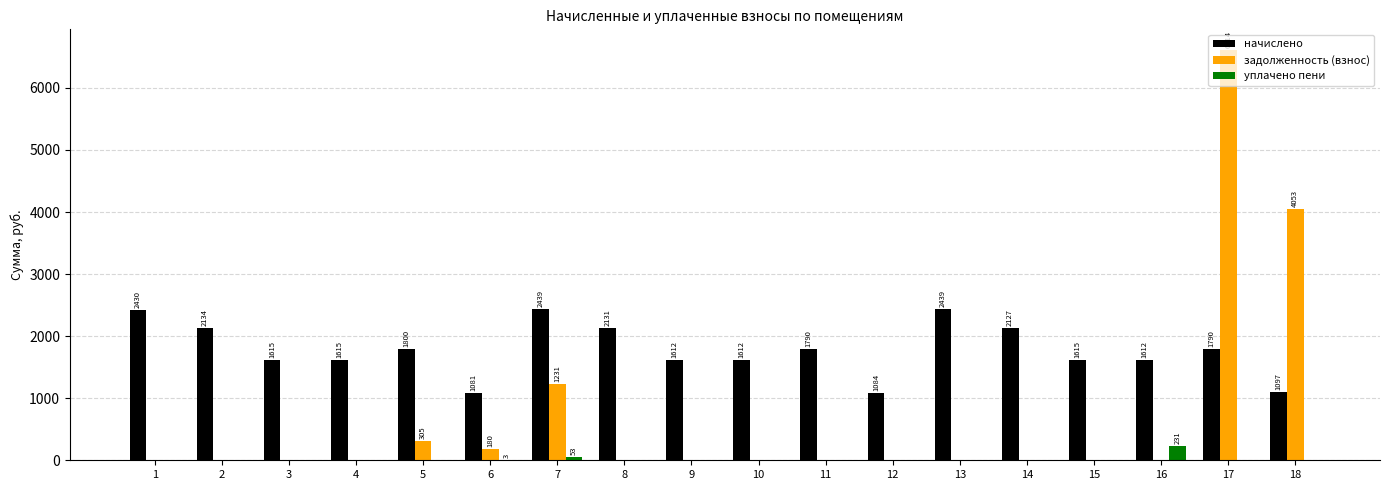

Where does the начислено series first go above 1790?

1